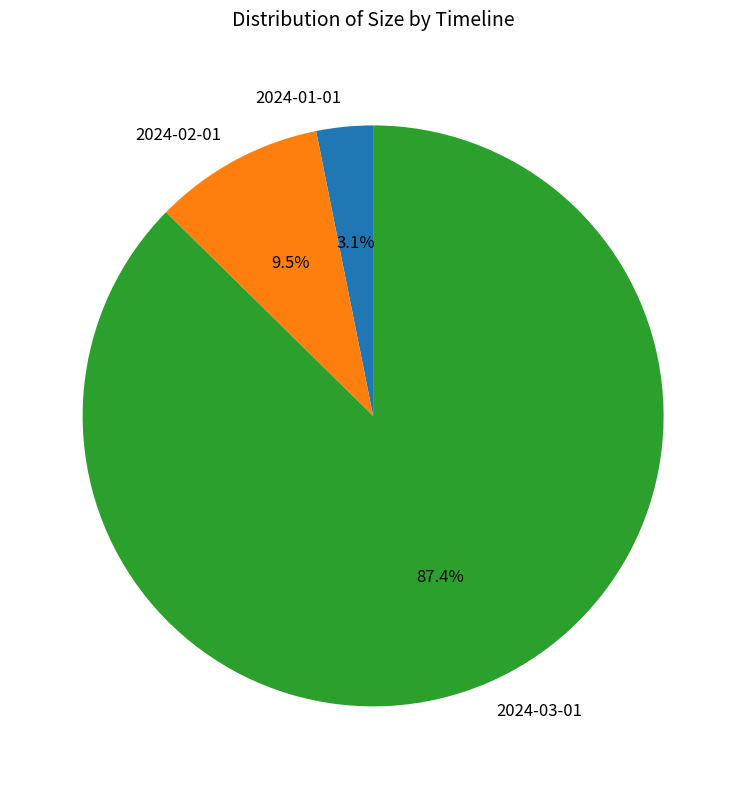

Between 2024-02-01 and 2024-01-01, which is larger?

2024-02-01